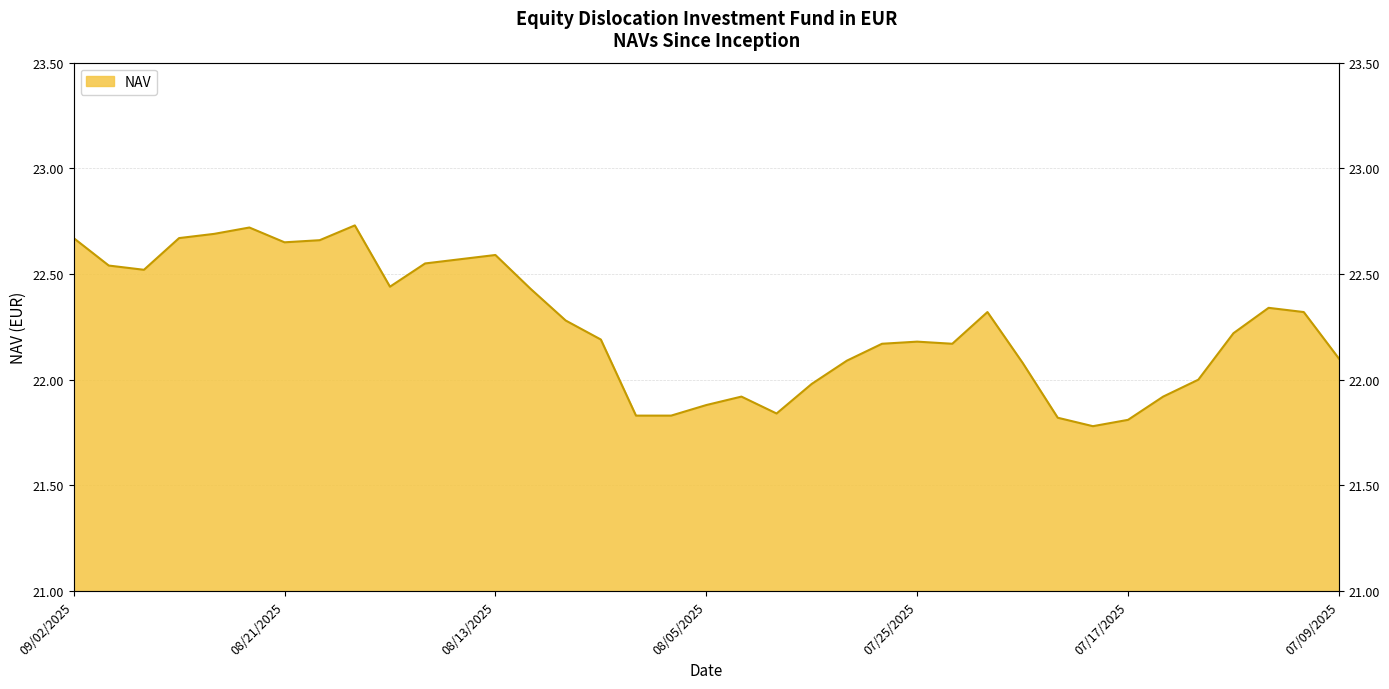

How many interior local peaks (higher than both neighbors) does the data have?

7